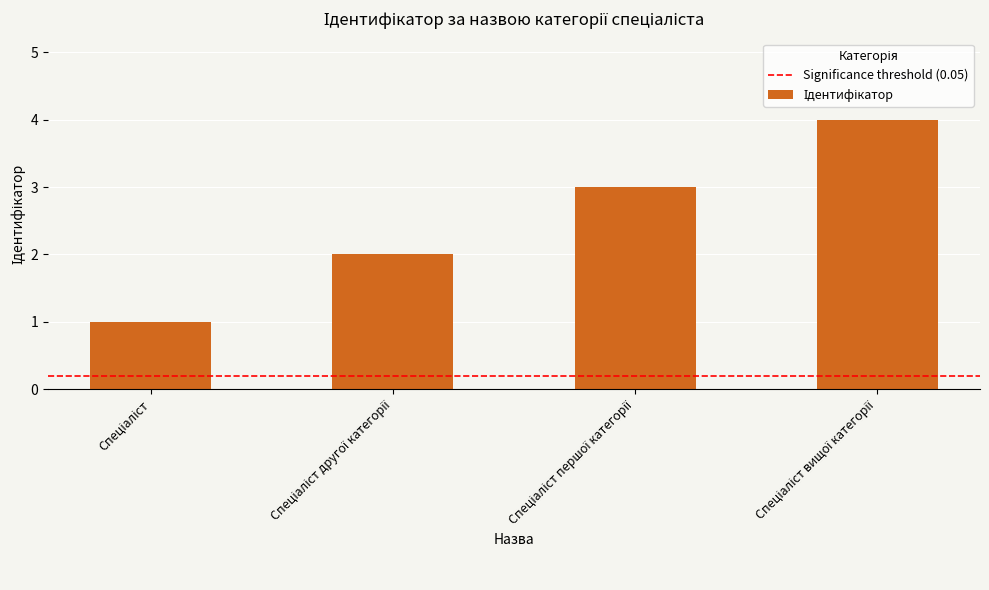

What is the difference between the maximum and minimum values?

3